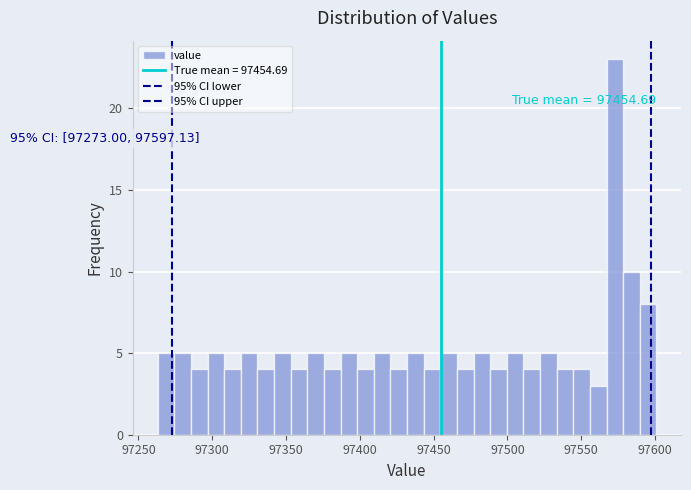

Around what value on the x-axis is the tallest bar? Give the approximate position of its centre, as read against the axis.

97575